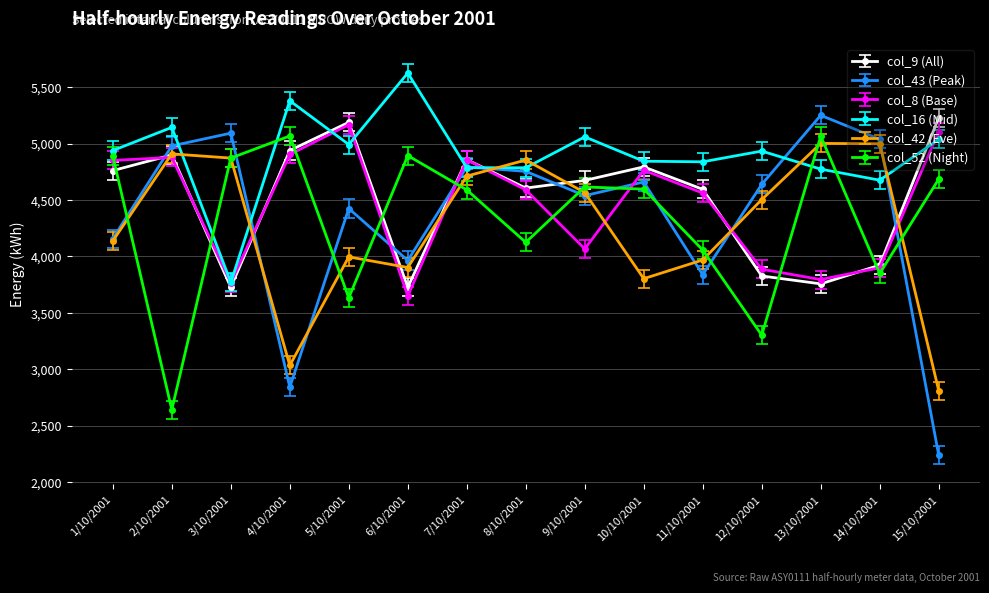

How many interior local valleys does the col_42 (Eve) series have?

3